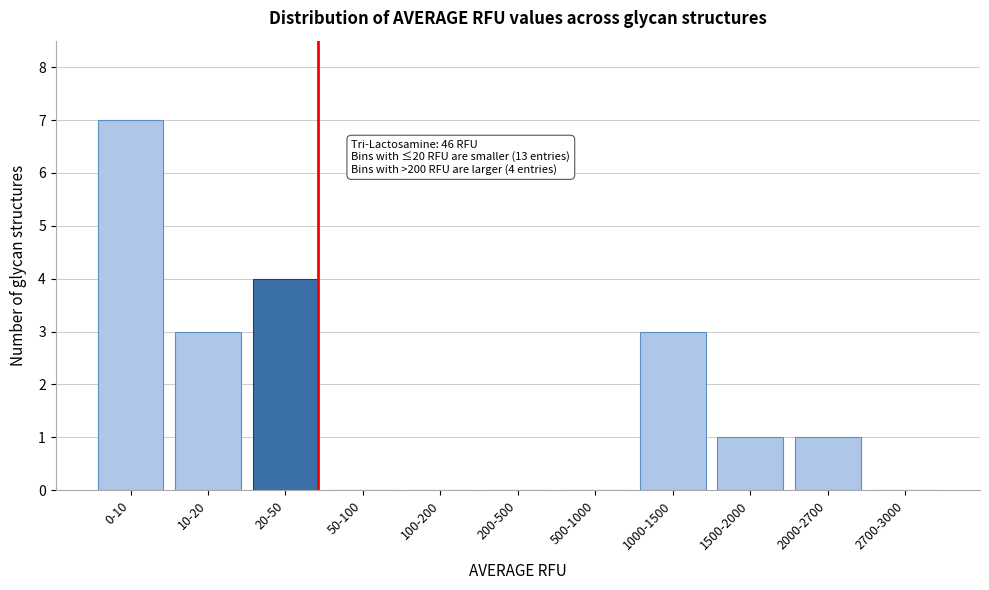

Reading left to right, list all the values displayed in this chart.

0-10=7	10-20=3	20-50=4	50-100=0	100-200=0	200-500=0	500-1000=0	1000-1500=3	1500-2000=1	2000-2700=1	2700-3000=0